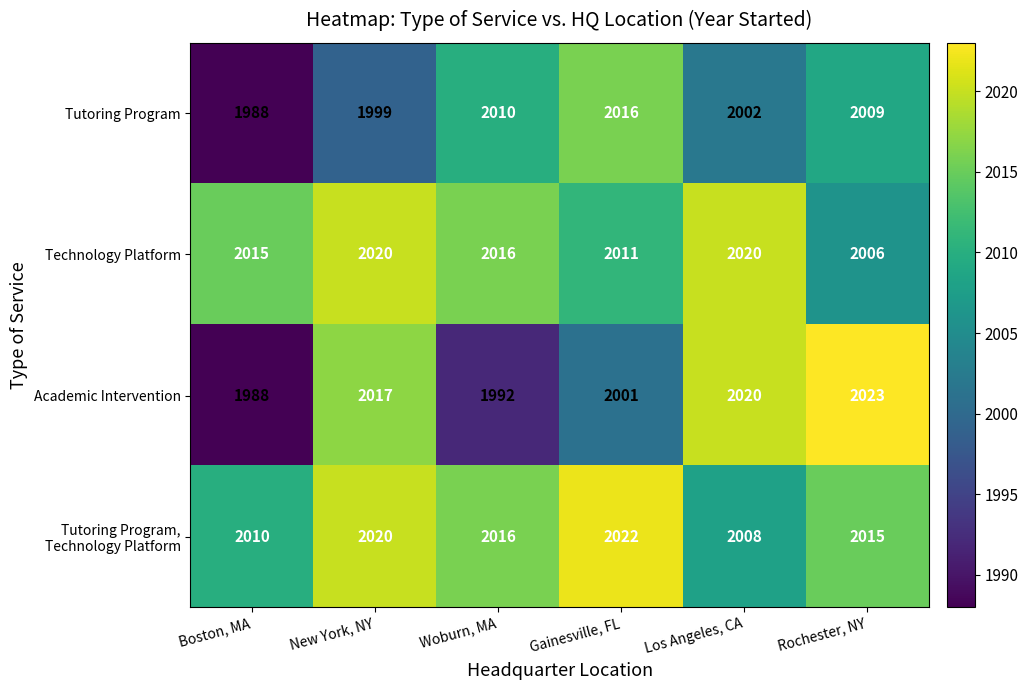

What is the average value of the Academic Intervention series?

2007